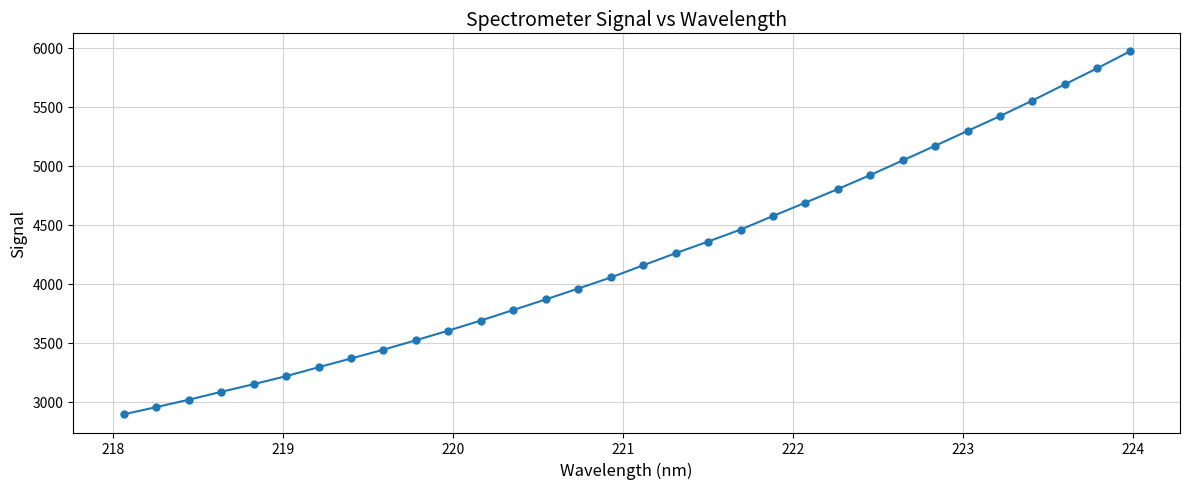

What is the minimum value shown in the chart?

2894.1